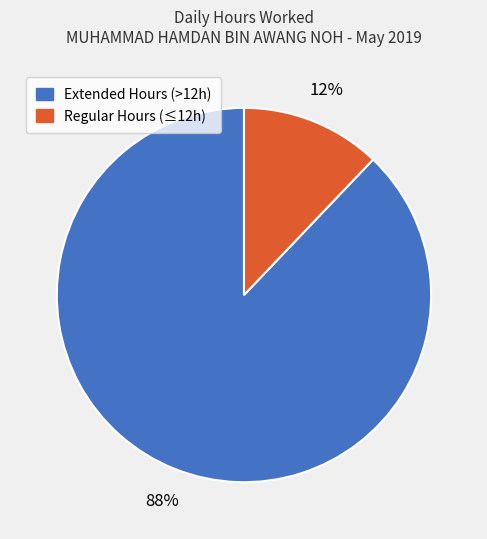

To the nearest percent, what is the average slice percentage?

50%